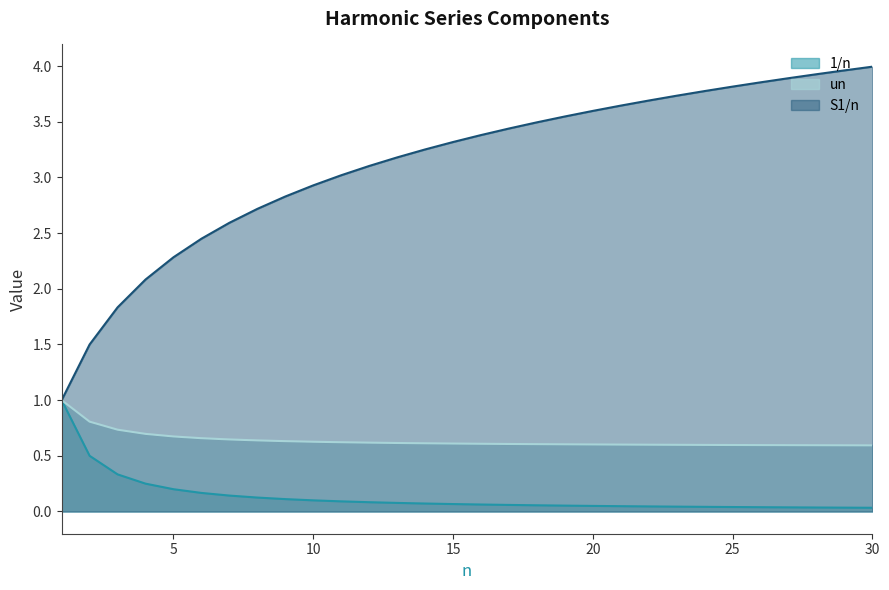

How many un values are between 0 and 1?

30